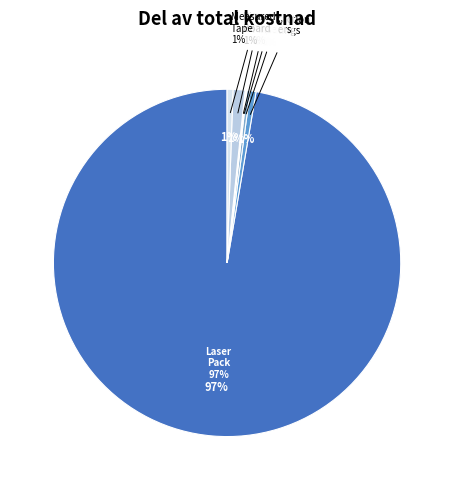

Does Pine Board account for over 50% of the chart?

No